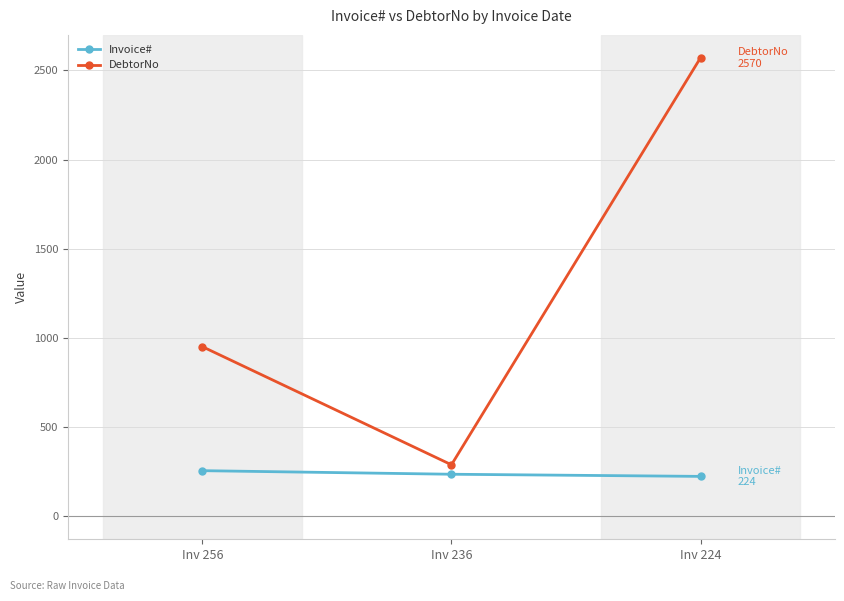

What is the minimum value for Invoice#?

224